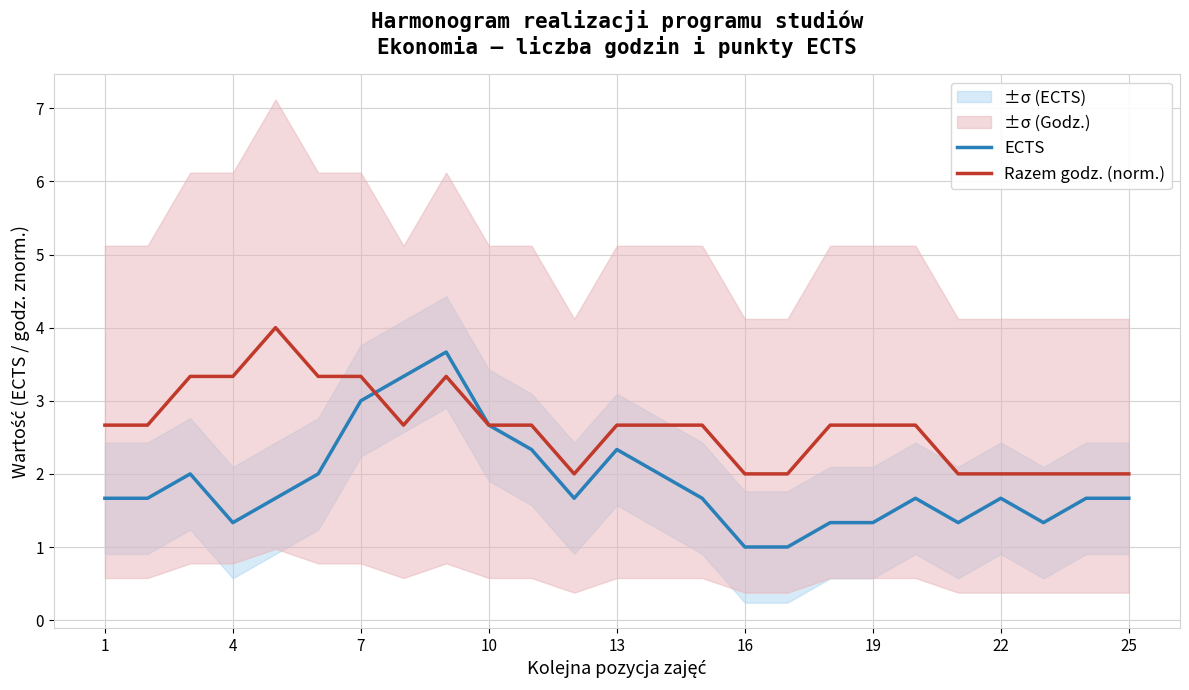

How many lines are shown in the chart?

2